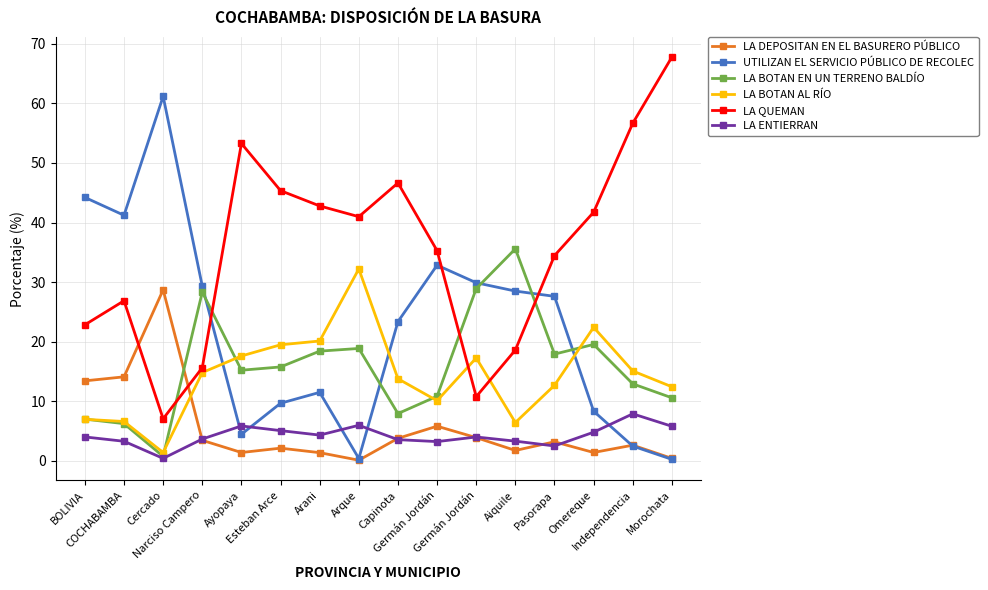

True or false: LA BOTAN AL RÍO has a value of 4.1 at Aiquile.

False